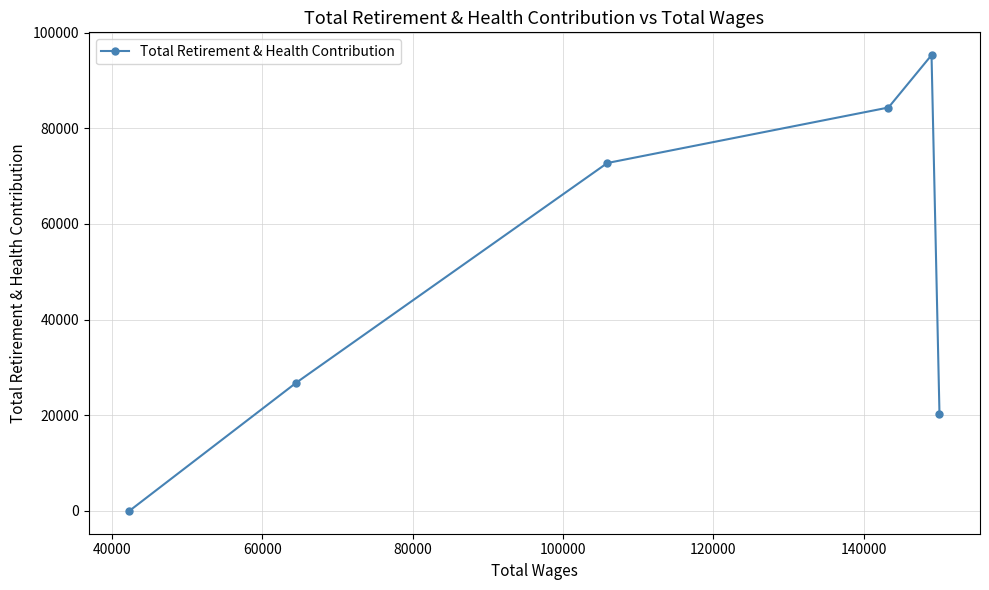

What is the greatest value displayed?

95294